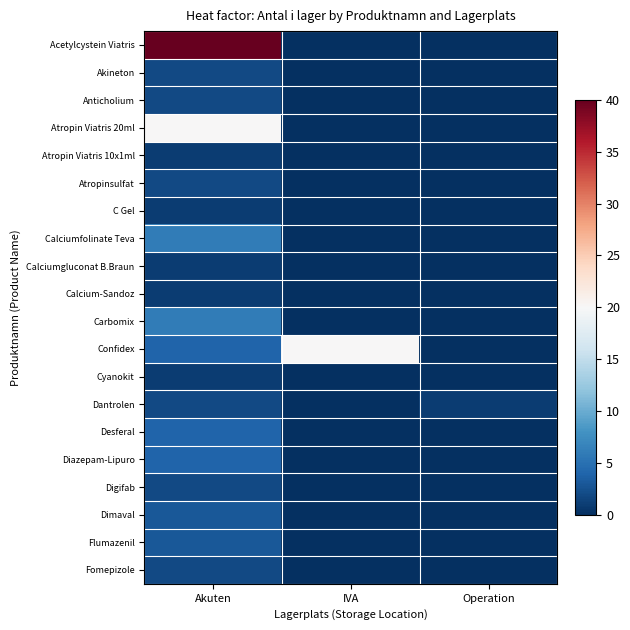

Reading left to right, transcribe all the data shown in this chart.

Acetylcystein Viatris: Akuten=40	IVA=0	Operation=0
Akineton: Akuten=2	IVA=0	Operation=0
Anticholium: Akuten=2	IVA=0	Operation=0
Atropin Viatris 20ml: Akuten=20	IVA=0	Operation=0
Atropin Viatris 10x1ml: Akuten=1	IVA=0	Operation=0
Atropinsulfat: Akuten=2	IVA=0	Operation=0
C Gel: Akuten=1	IVA=0	Operation=0
Calciumfolinate Teva: Akuten=6	IVA=0	Operation=0
Calciumgluconat B.Braun: Akuten=1	IVA=0	Operation=0
Calcium-Sandoz: Akuten=1	IVA=0	Operation=0
Carbomix: Akuten=6	IVA=0	Operation=0
Confidex: Akuten=4	IVA=20	Operation=0
Cyanokit: Akuten=1	IVA=0	Operation=0
Dantrolen: Akuten=2	IVA=0	Operation=1
Desferal: Akuten=4	IVA=0	Operation=0
Diazepam-Lipuro: Akuten=4	IVA=0	Operation=0
Digifab: Akuten=2	IVA=0	Operation=0
Dimaval: Akuten=3	IVA=0	Operation=0
Flumazenil: Akuten=3	IVA=0	Operation=0
Fomepizole: Akuten=2	IVA=0	Operation=0